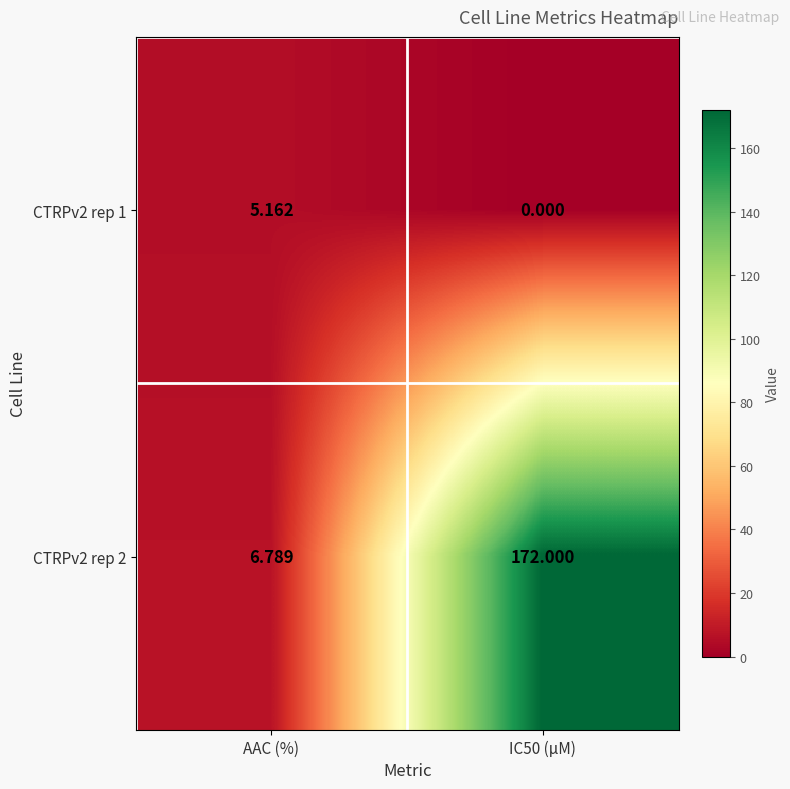

Is the value of CTRPv2 rep 1 at IC50 (µM) greater than the value of CTRPv2 rep 2 at AAC (%)?

No